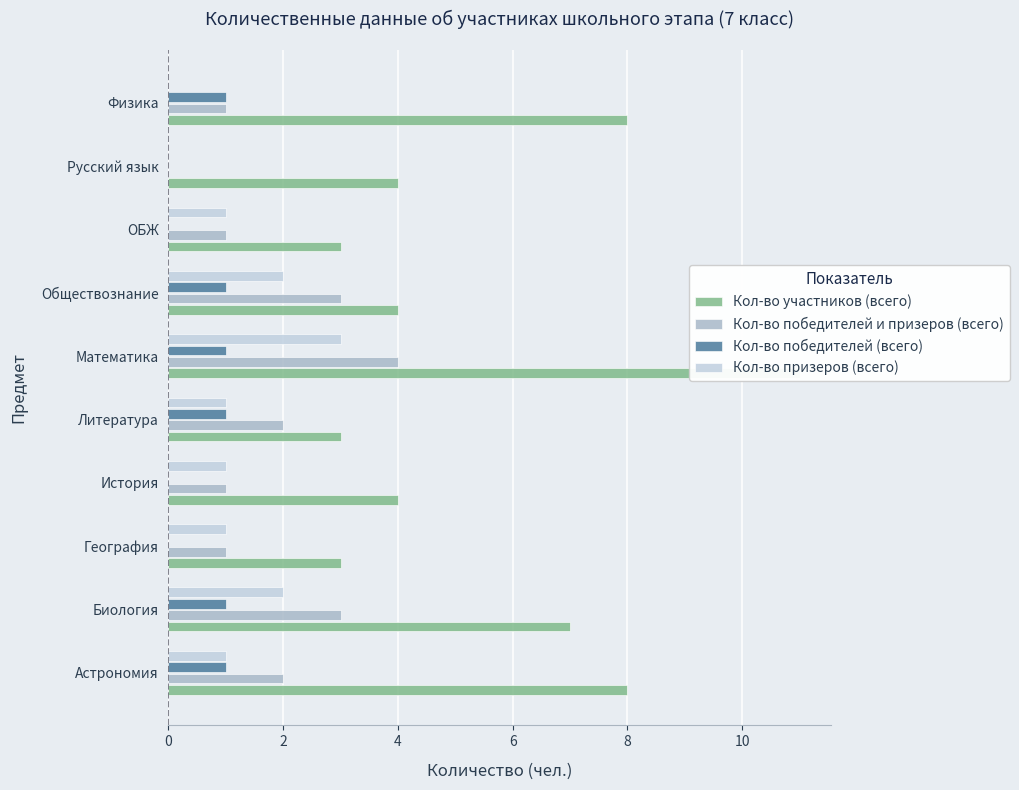

What are all the series names shown in the legend?

Кол-во участников (всего), Кол-во победителей и призеров (всего), Кол-во победителей (всего), Кол-во призеров (всего)